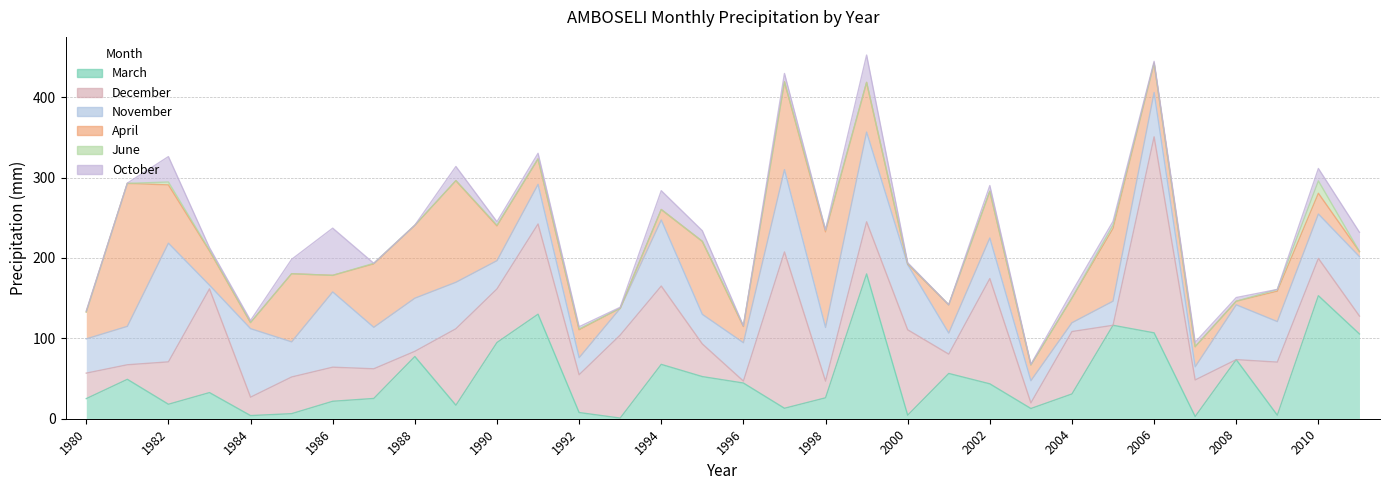

True or false: November has a value of 55.2 at 2010.

True